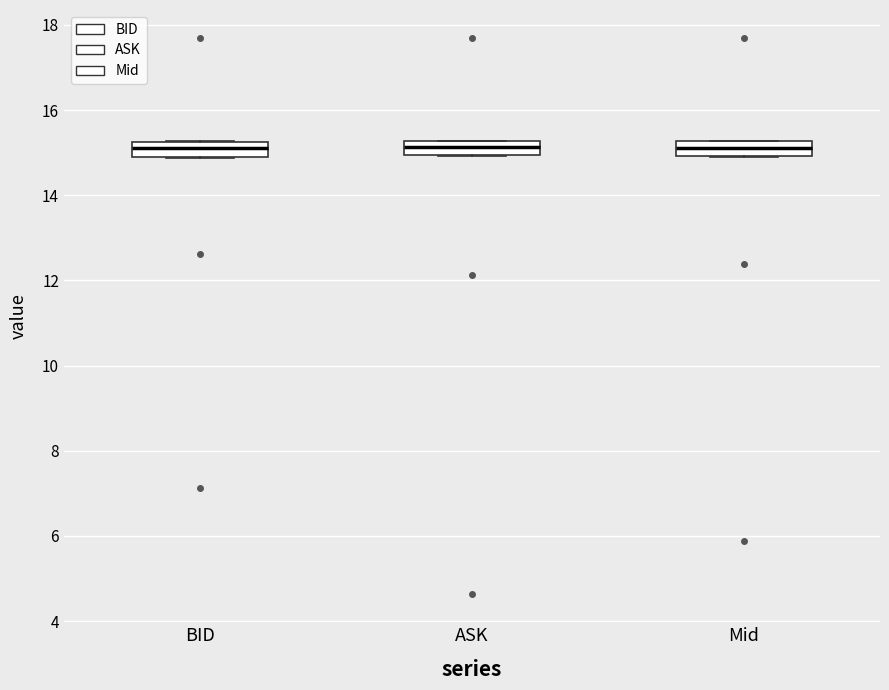

Reading left to right, read every box against the y-axis: the position of its median line, the range the box covers, and the ends of its whiskers. The values are not printed on the chart, so give them approximately, as read against the axis.

BID: median 15.2 (inside the box), box 15.0 to 15.2, whiskers 14.8 to 15.2
ASK: median 15.2 (inside the box), box 15.0 to 15.2, whiskers 15.0 to 15.2
Mid: median 15.2 (inside the box), box 15.0 to 15.2, whiskers 15.0 to 15.2